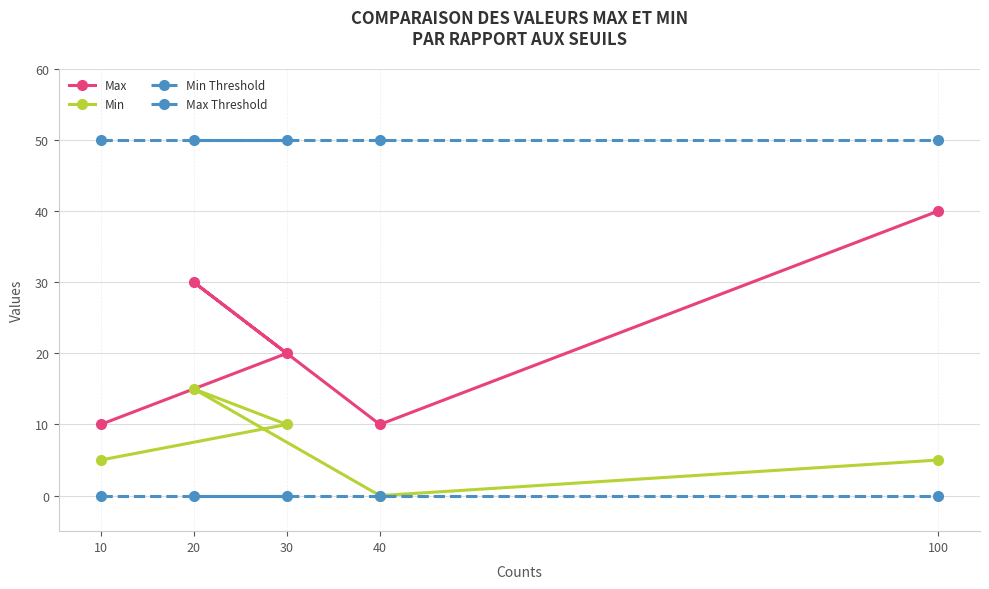

What is the sum of all Min values?

35